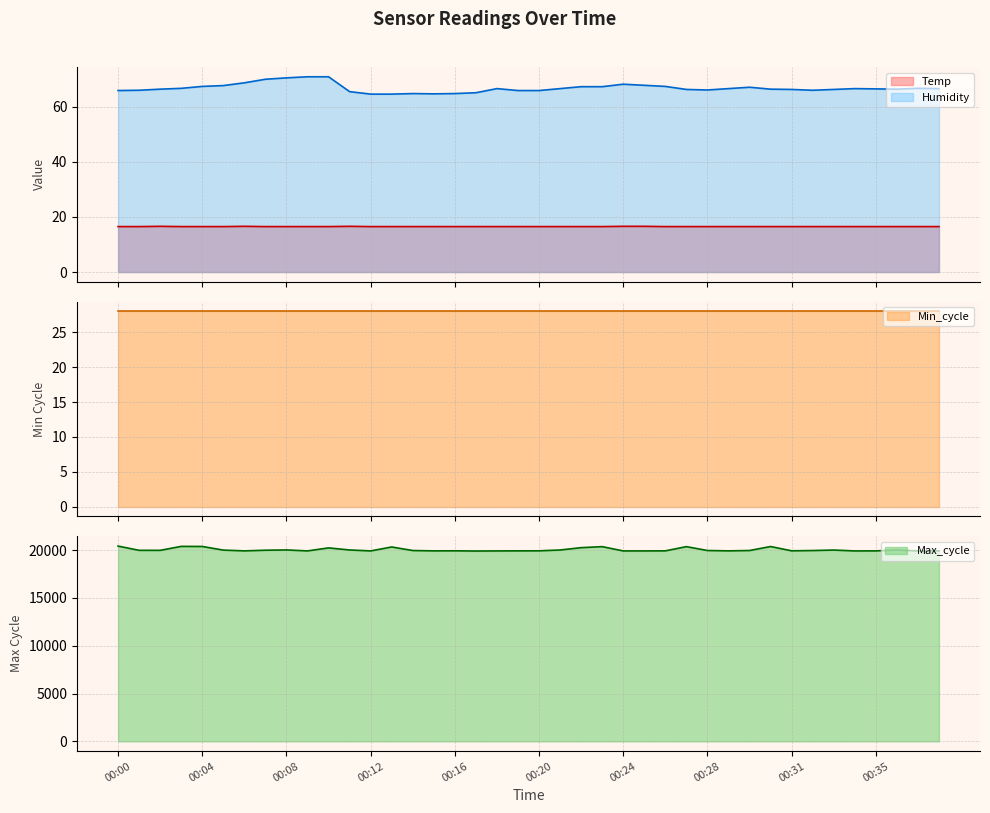

What is the total value across all series at 00:16?

19997.3